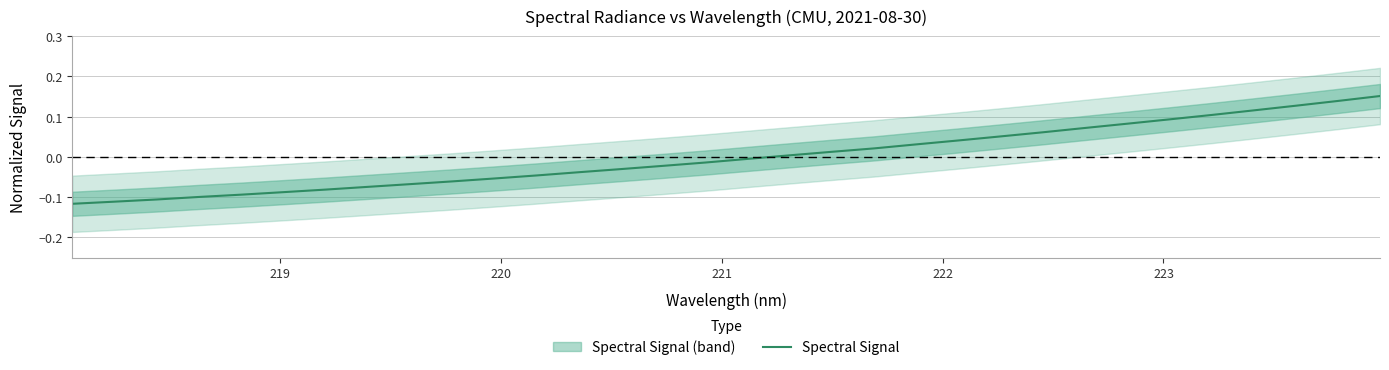

How many values are below zero?

17